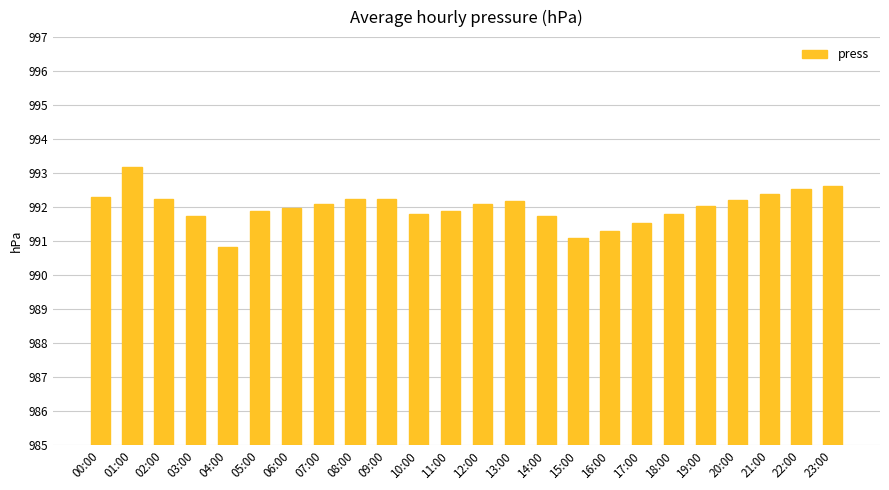

What is the average value?

992.0